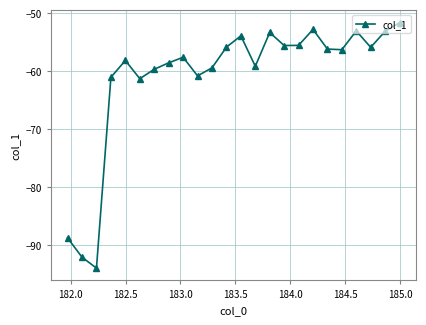

What is the greatest value displayed?

-51.7